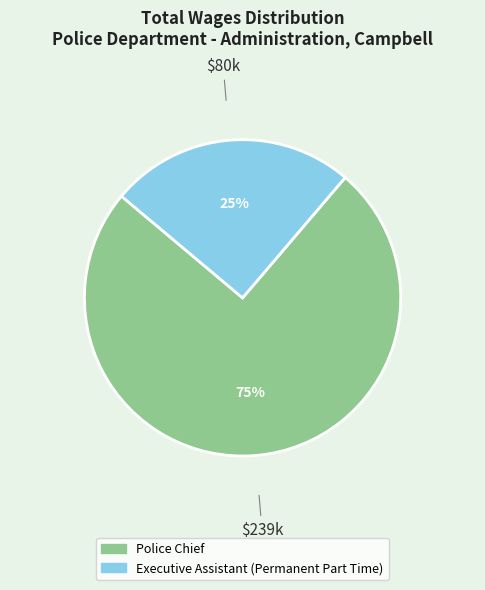

Which has a higher value, Executive Assistant (Permanent Part Time) or Police Chief?

Police Chief